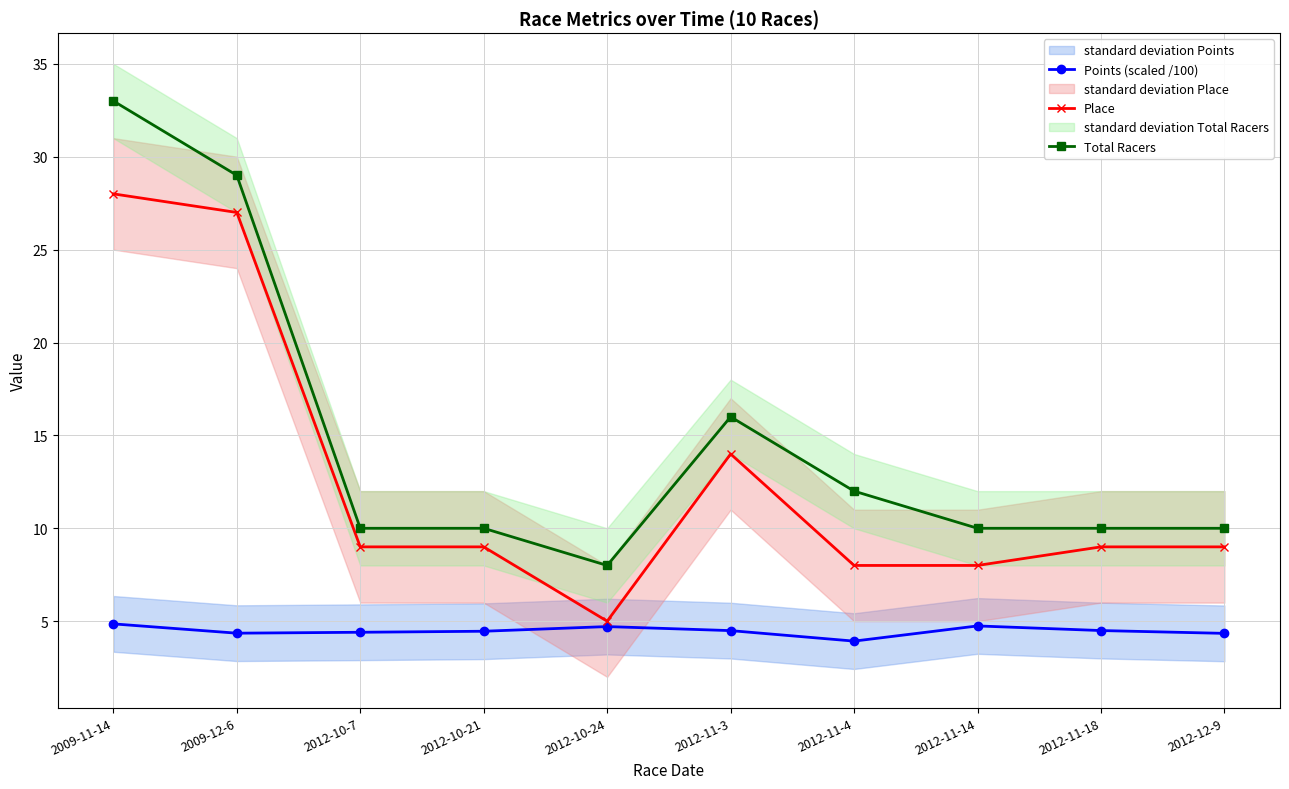

Where is the first local minimum for Place?

2012-10-24